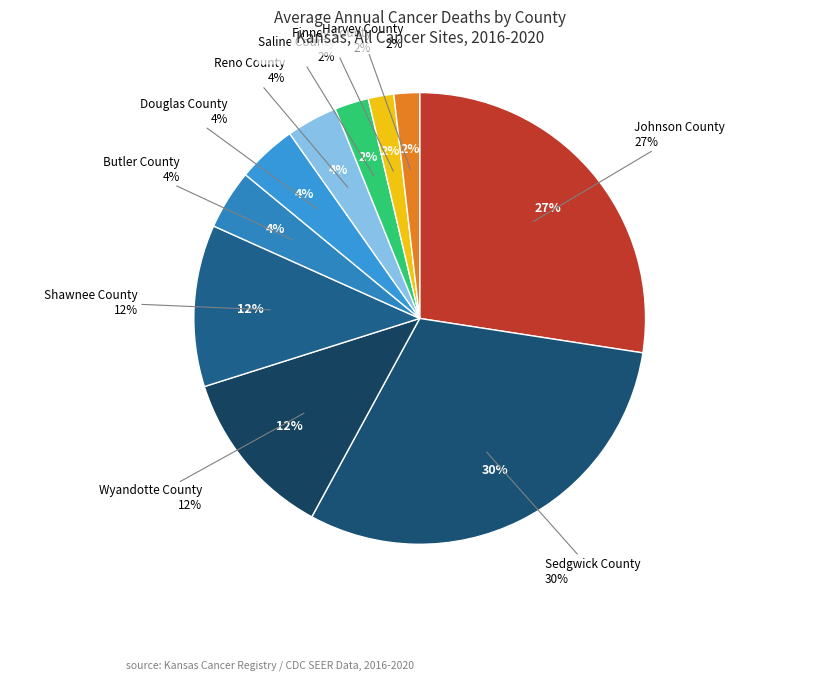

What percentage is the Saline County slice, to the nearest percent?

2%